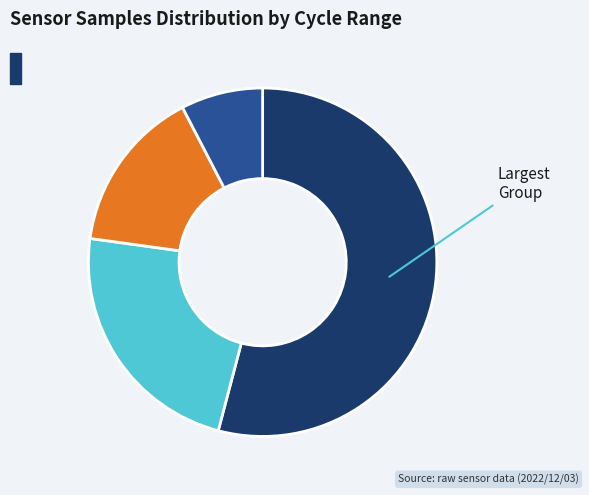

Is there a majority slice in this chart?

Yes